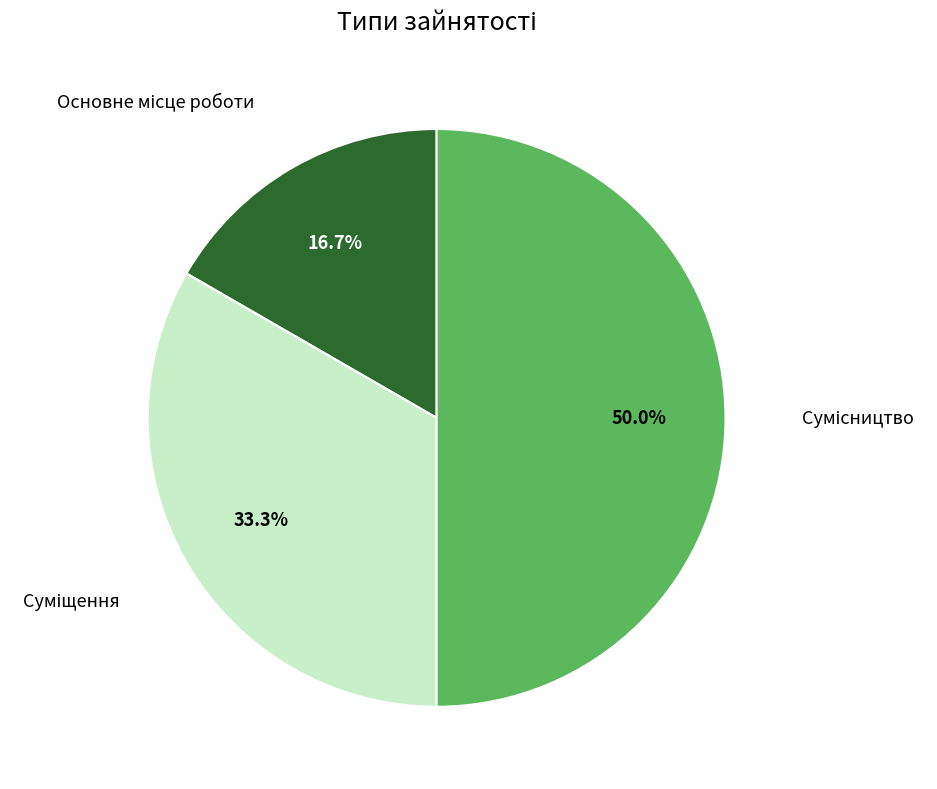

To the nearest percent, what is the difference between the largest and smallest slice percentages?

33%